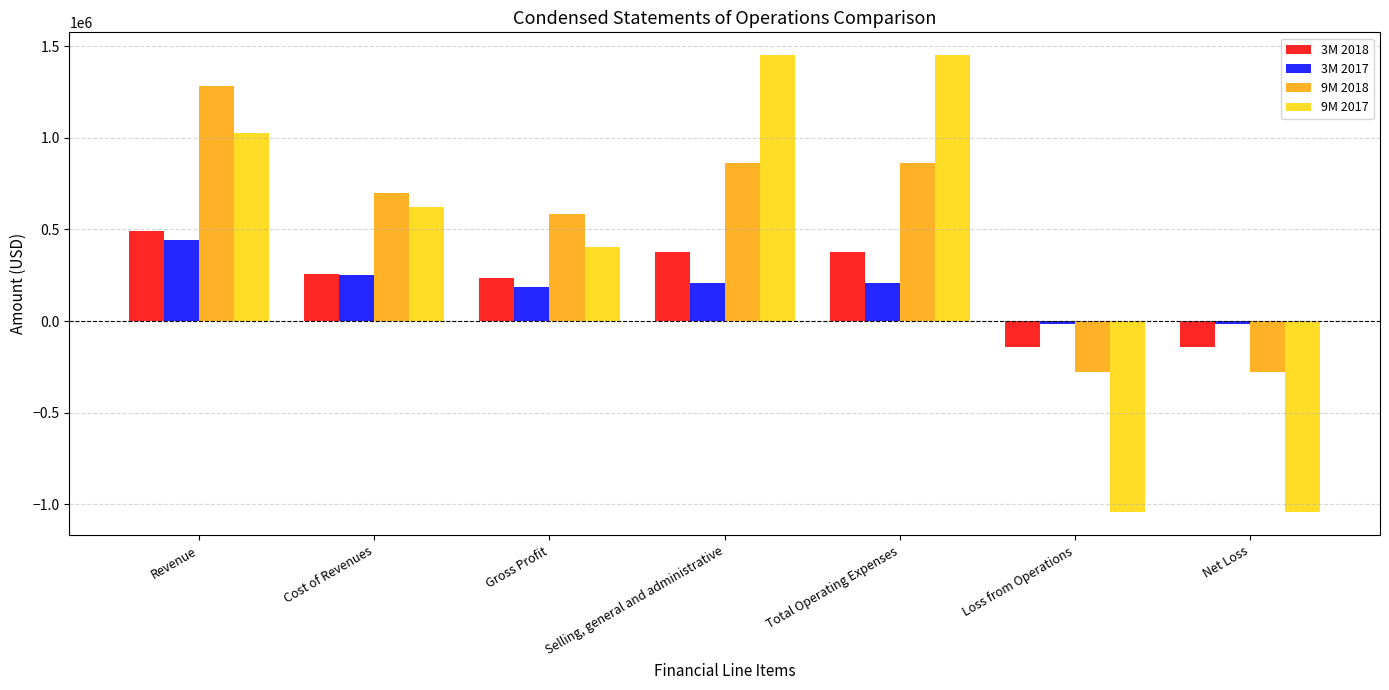

At which label does 3M 2018 reach its peak?

Revenue